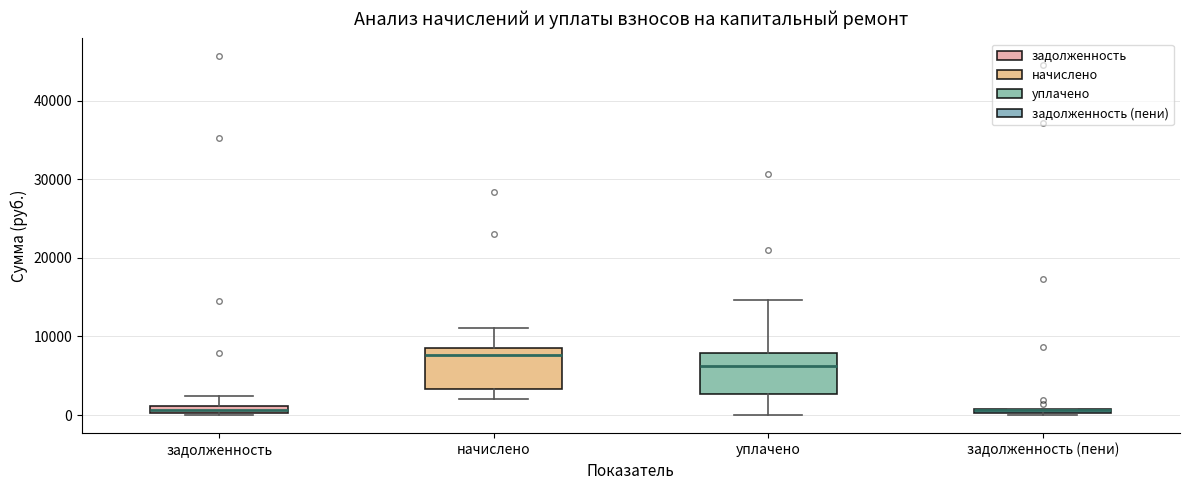

Where is the upper edge of the box for начислено on the y-axis? The values are not printed on the chart, so give them approximately, as read against the axis.

9000